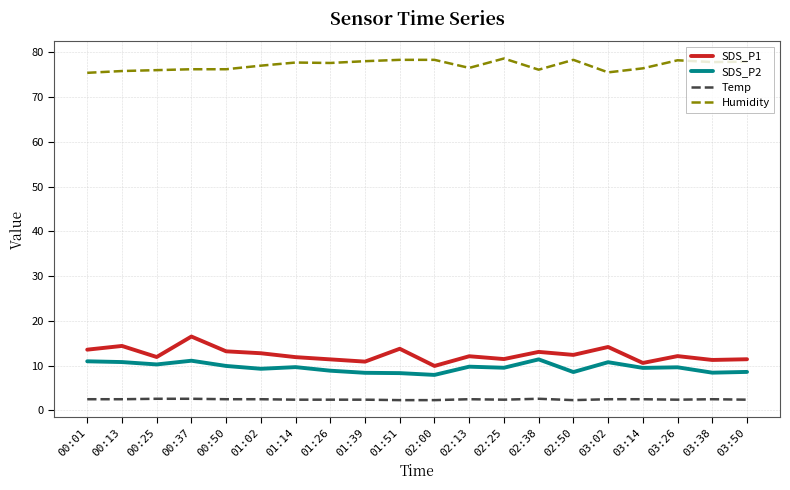

What is the smallest value displayed?

2.3